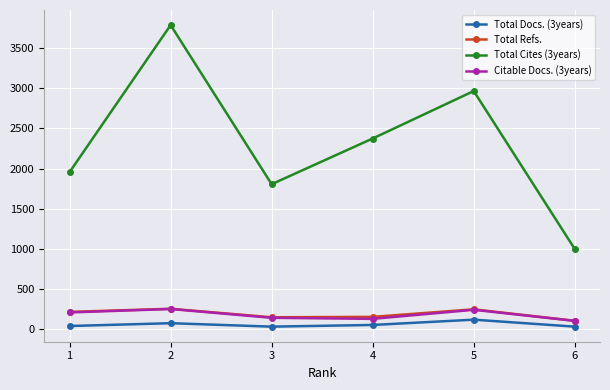

True or false: Total Cites (3years) has more than 2 interior local peaks.

False